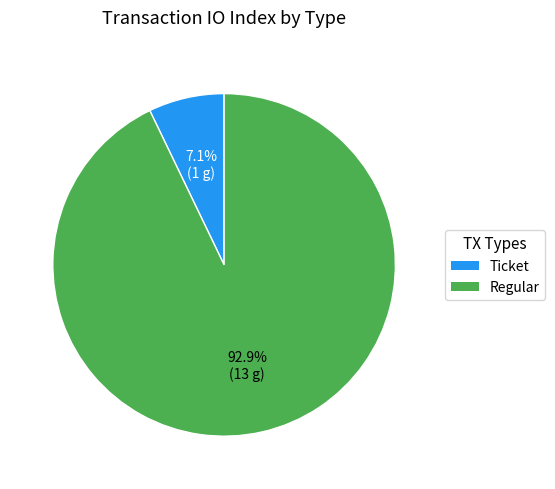

Which has a higher value, Regular or Ticket?

Regular